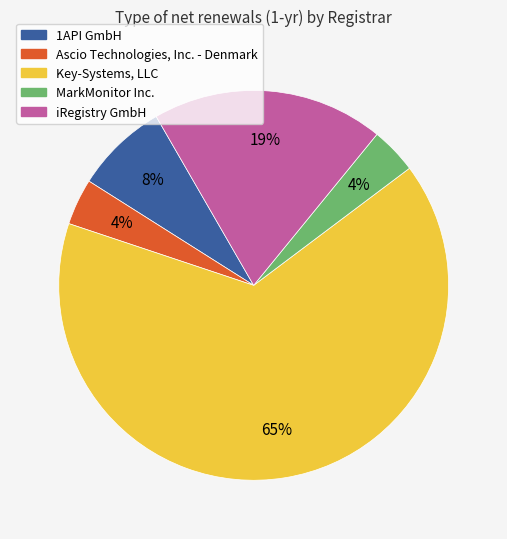

To the nearest percent, what percentage of the pie is Ascio Technologies, Inc. - Denmark?

4%